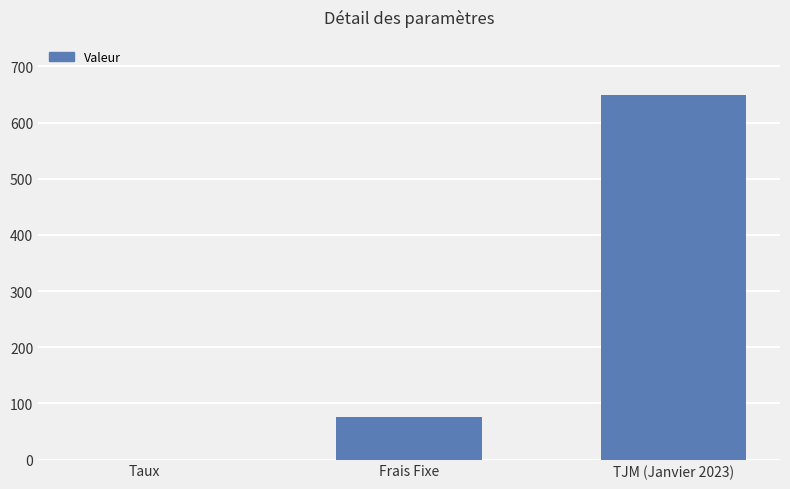

Which has a higher value, Taux or Frais Fixe?

Frais Fixe